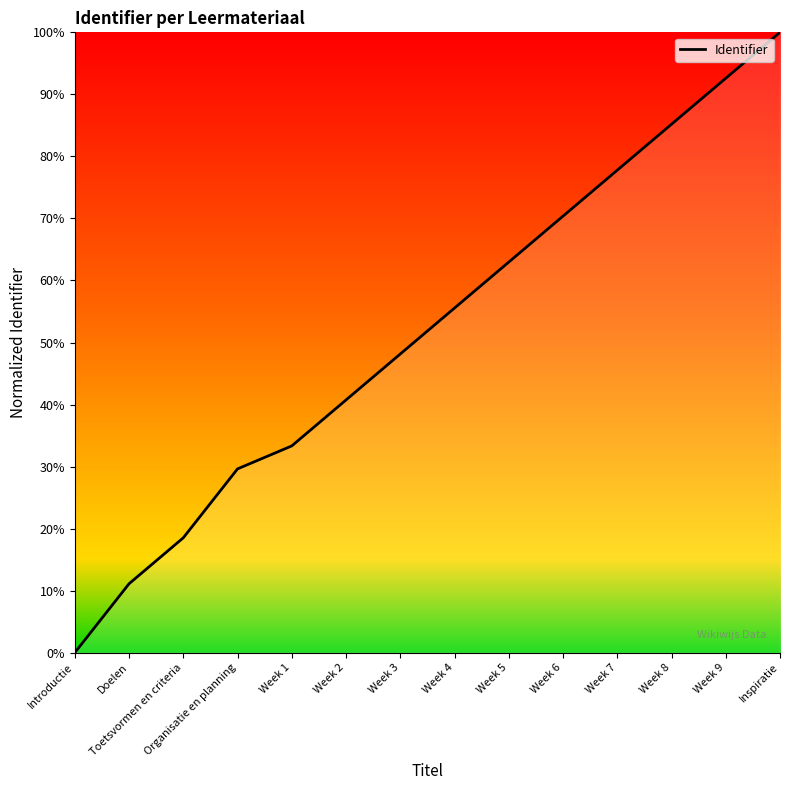

The value at Week 9 is 92.6. True or false?

True